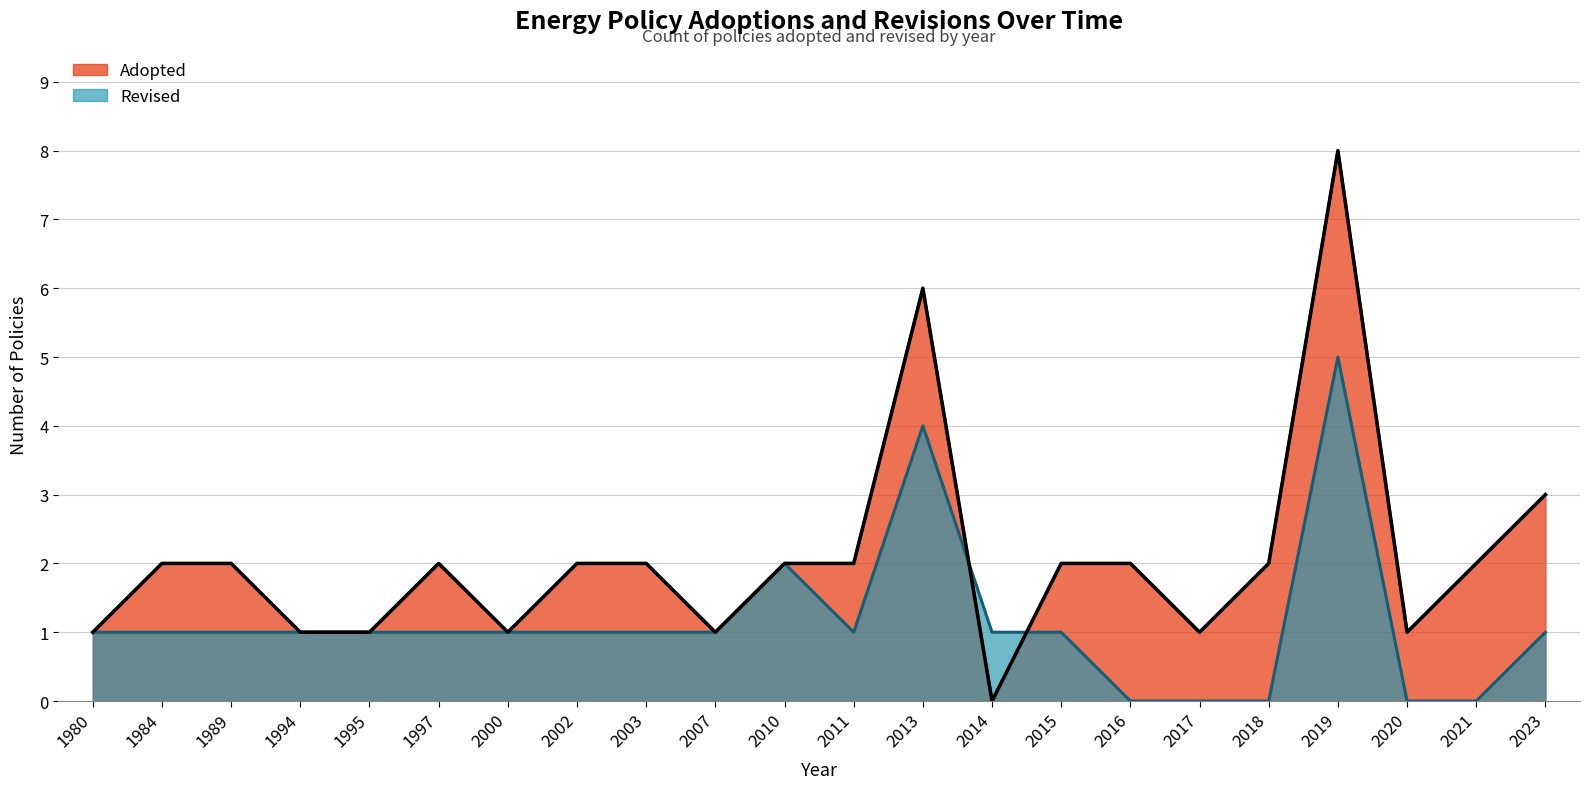

What is the difference between the second highest and minimum values?

6